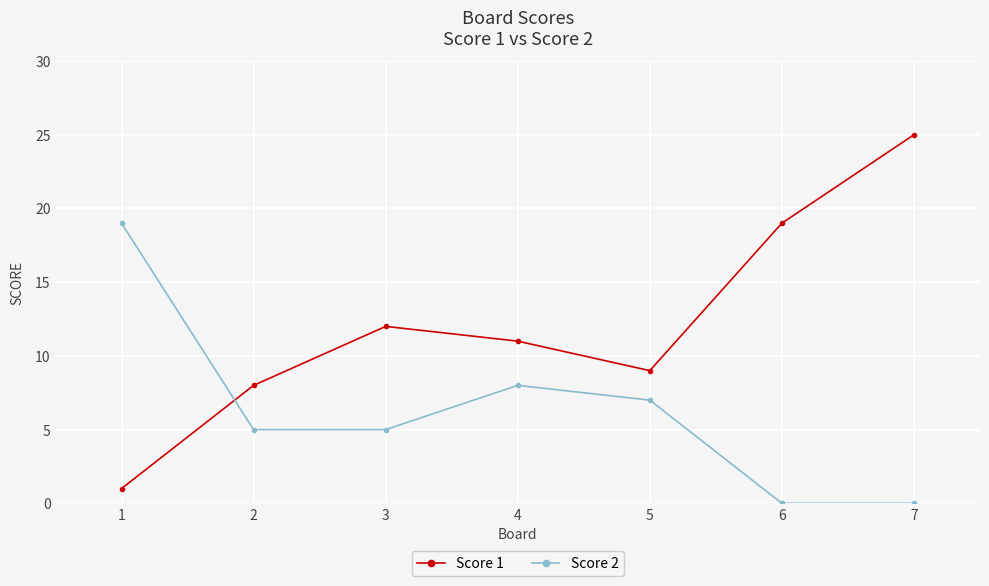

What is the total value across all series at 6?

19